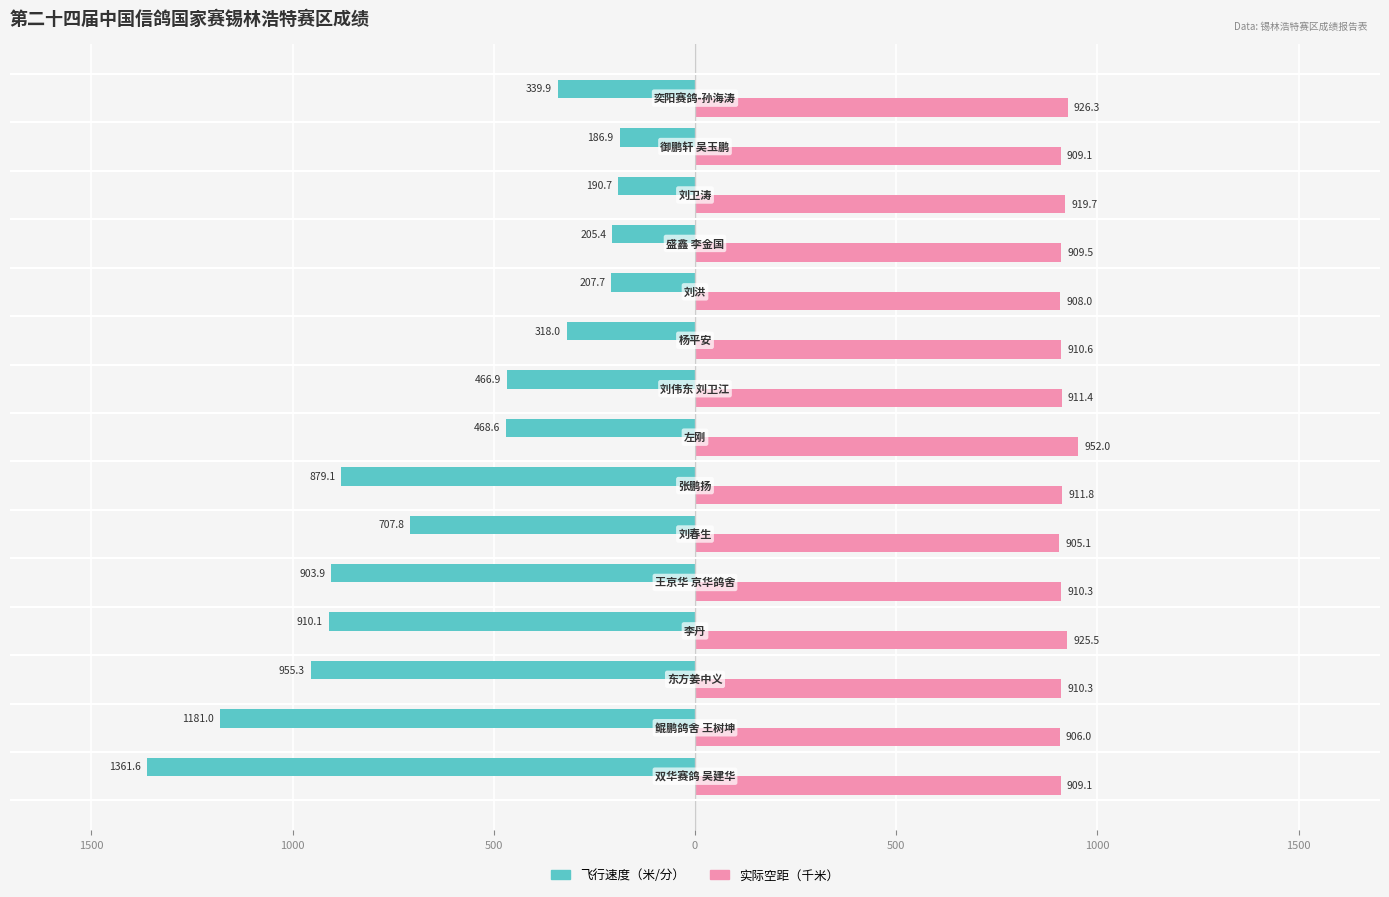

What are all the series names shown in the legend?

飞行速度（米/分）, 实际空距（千米）